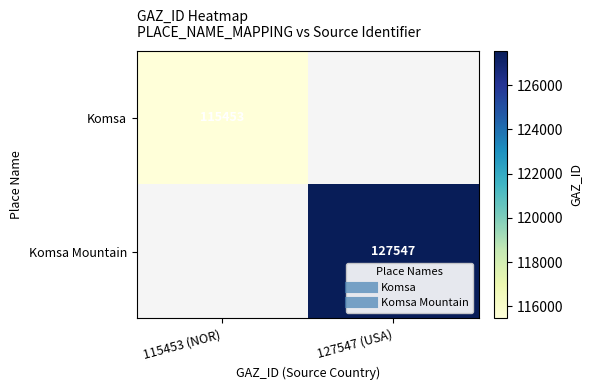

What is the greatest value displayed?

127547.0